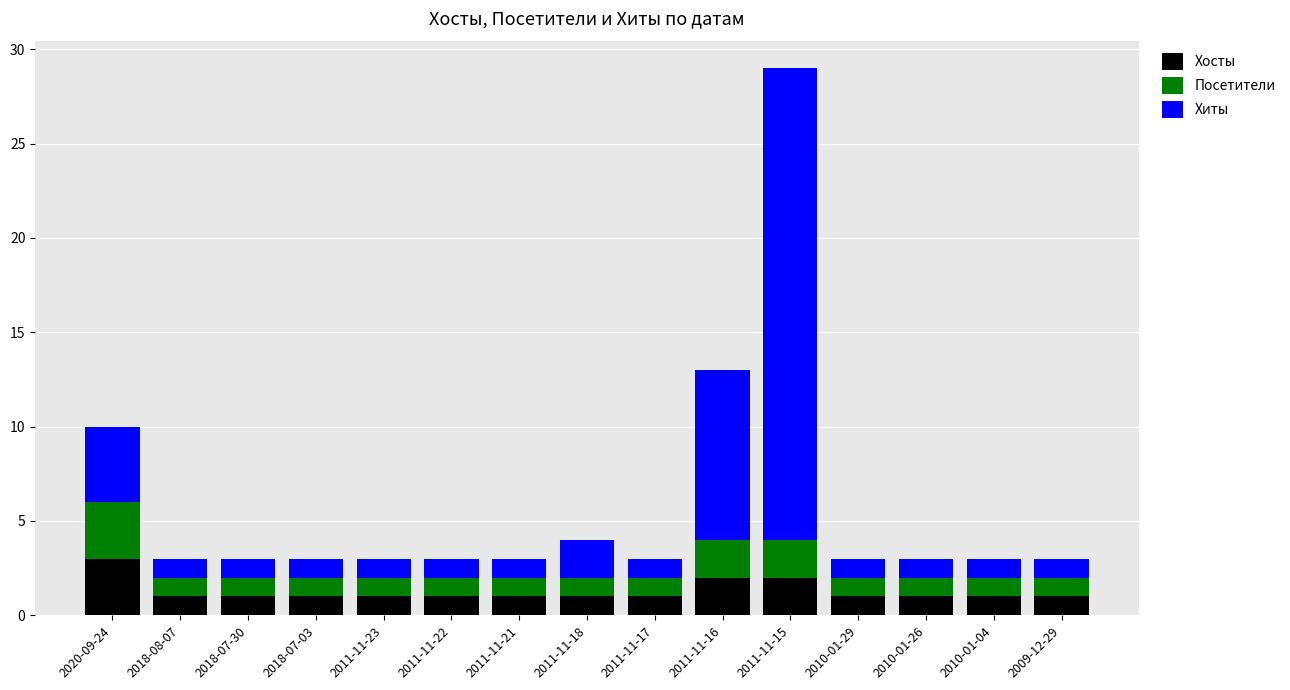

What are all the series names shown in the legend?

Хосты, Посетители, Хиты